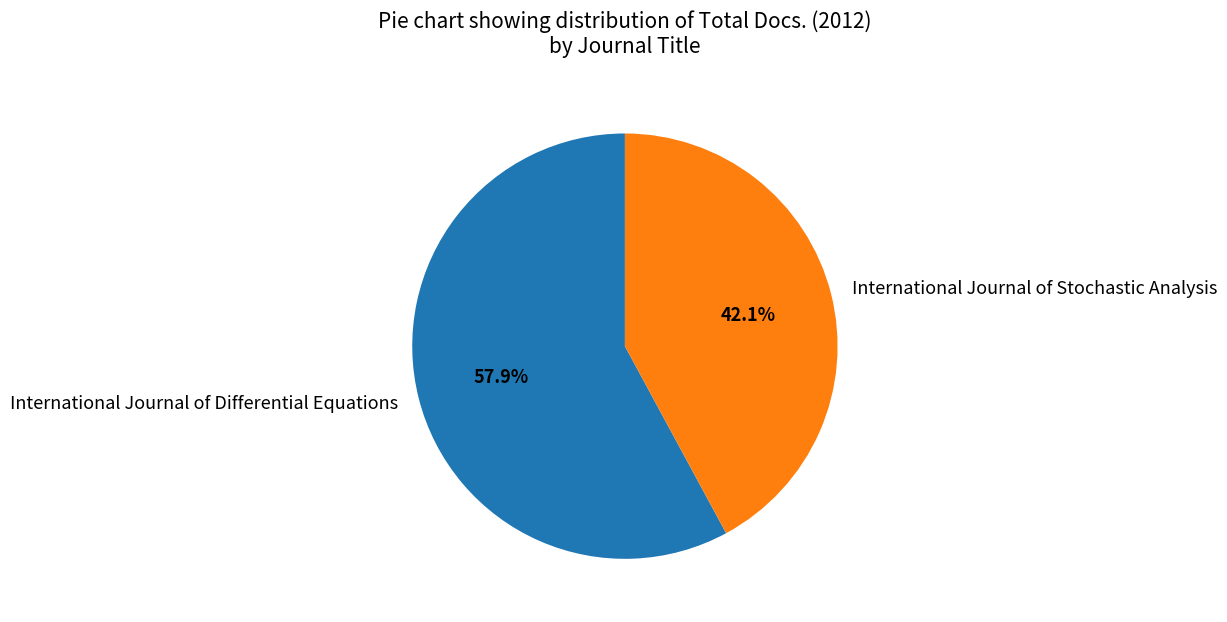

Combined, what portion of the pie is International Journal of Stochastic Analysis and International Journal of Differential Equations?

100.0%